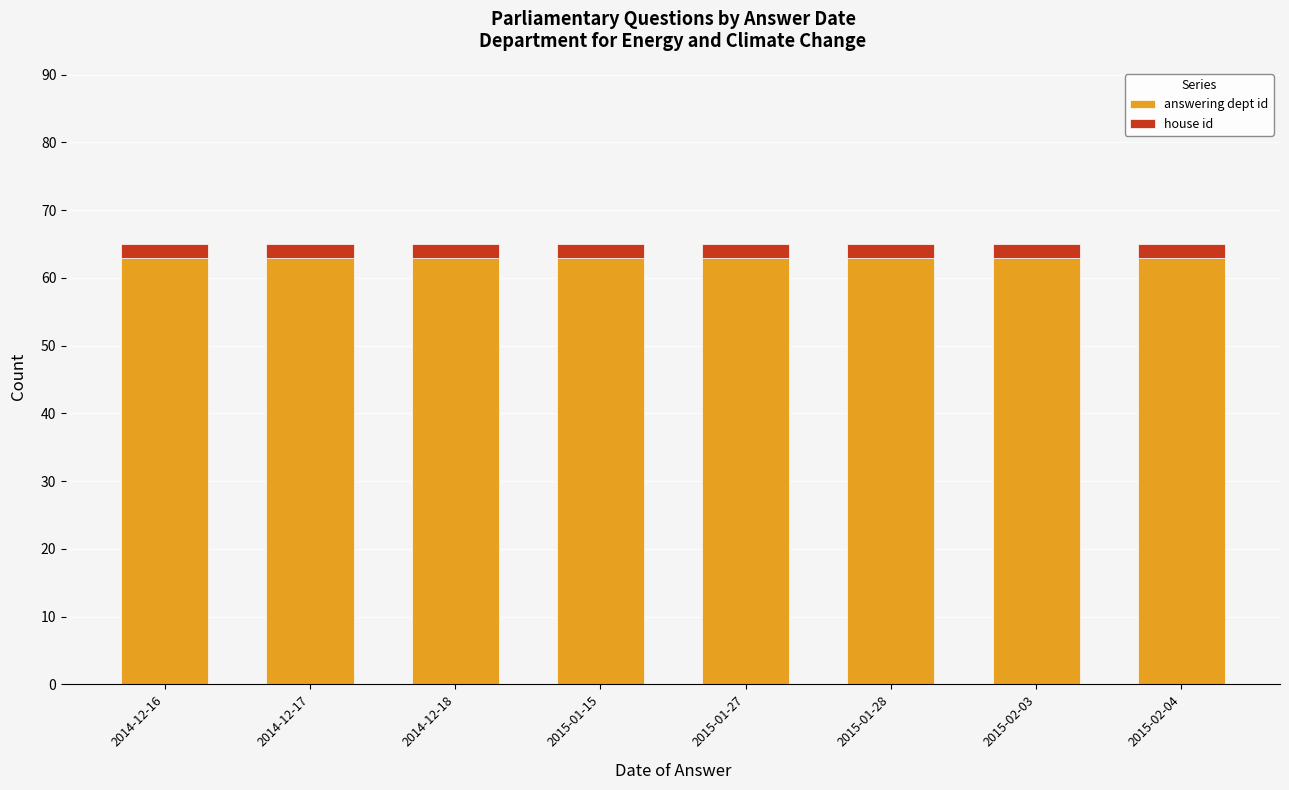

Is it true that answering dept id equals 109 at 2015-02-04?

False